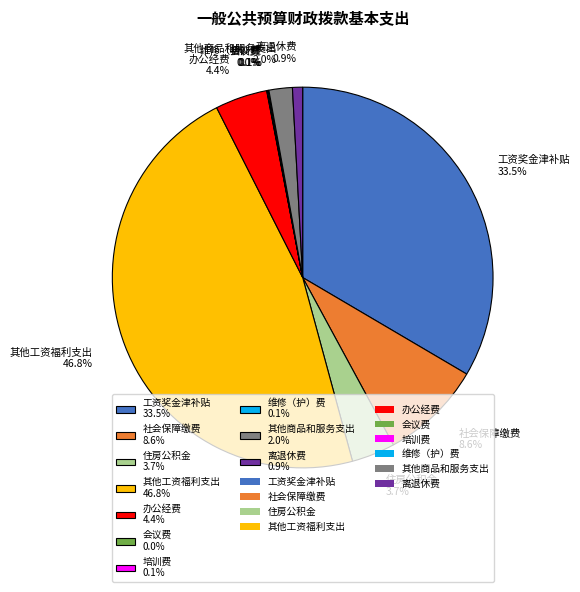

Approximately how many times larger is the value at 工资奖金津补贴 33.5% compared to 社会保障缴费 8.6%?

3.9